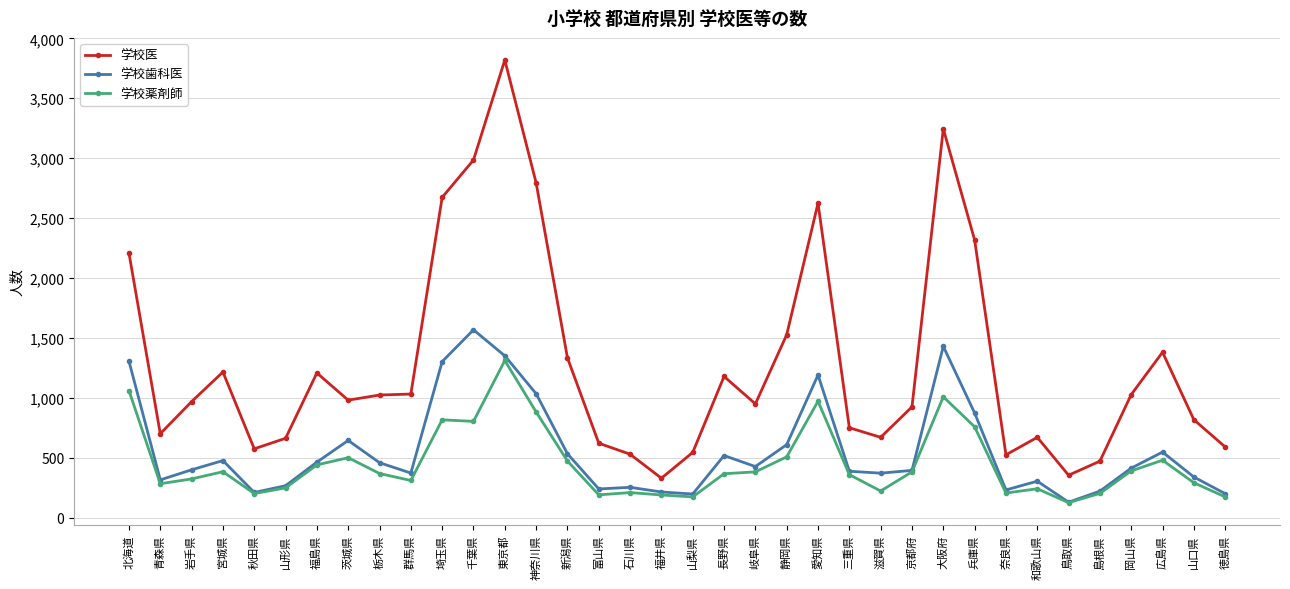

True or false: 学校歯科医 and 学校医 cross at least once.

False